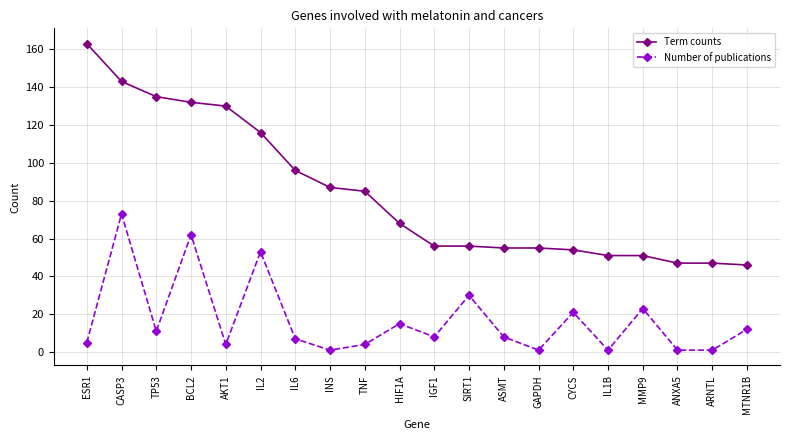

Where does the Term counts series first go above 68?

ESR1